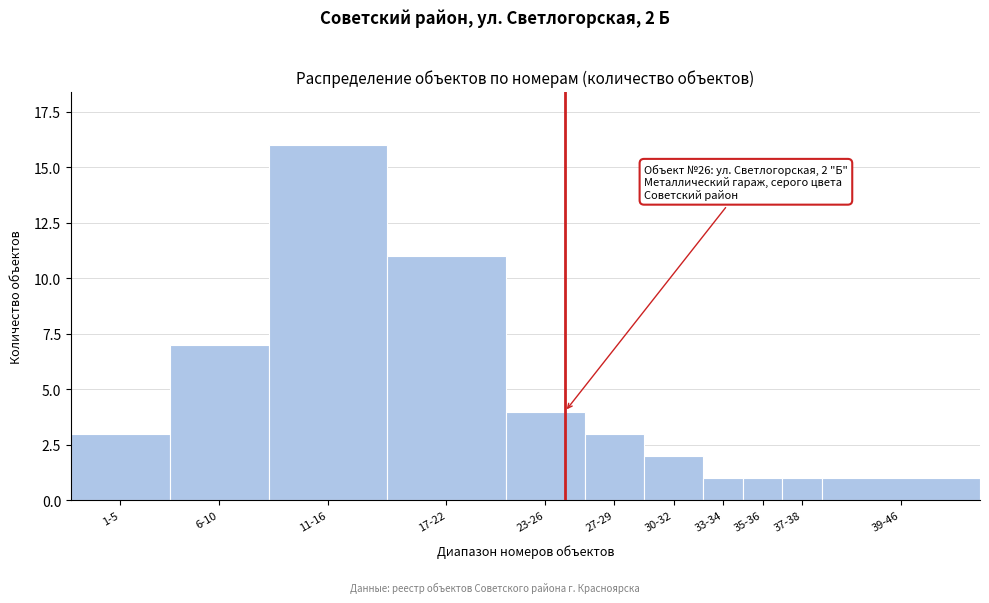

Reading left to right, list all the values displayed in this chart.

3	7	16	11	4	3	2	1	1	1	1